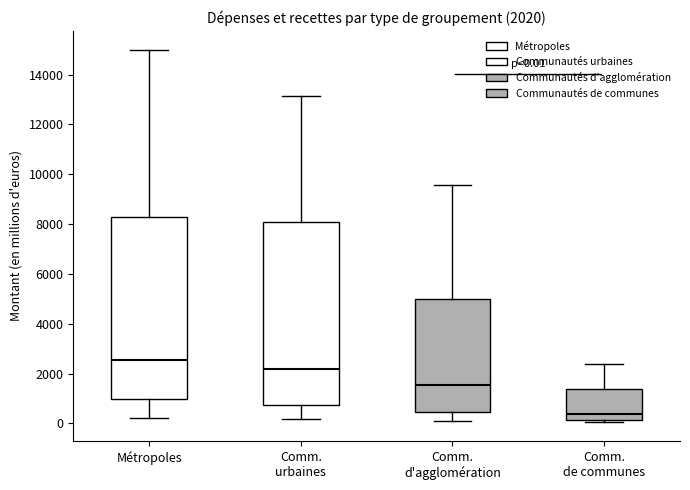

Which box's median line is the lowest?

Comm. de communes